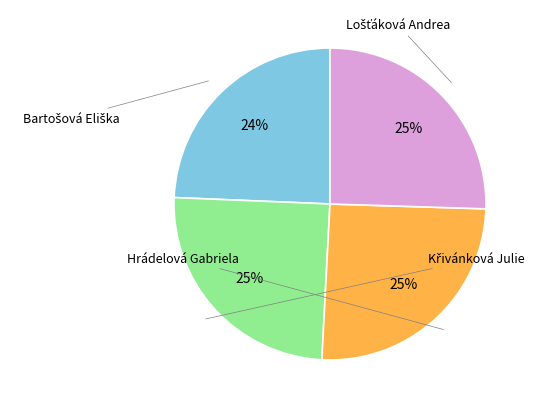

Combined, do Lošťáková Andrea and Hrádelová Gabriela account for over 50%?

Yes